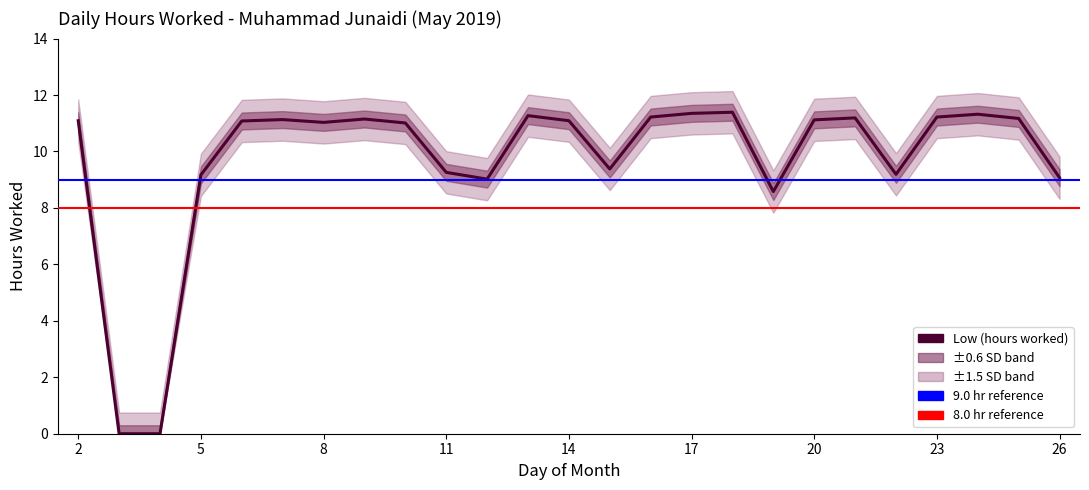

How many lines are shown in the chart?

1